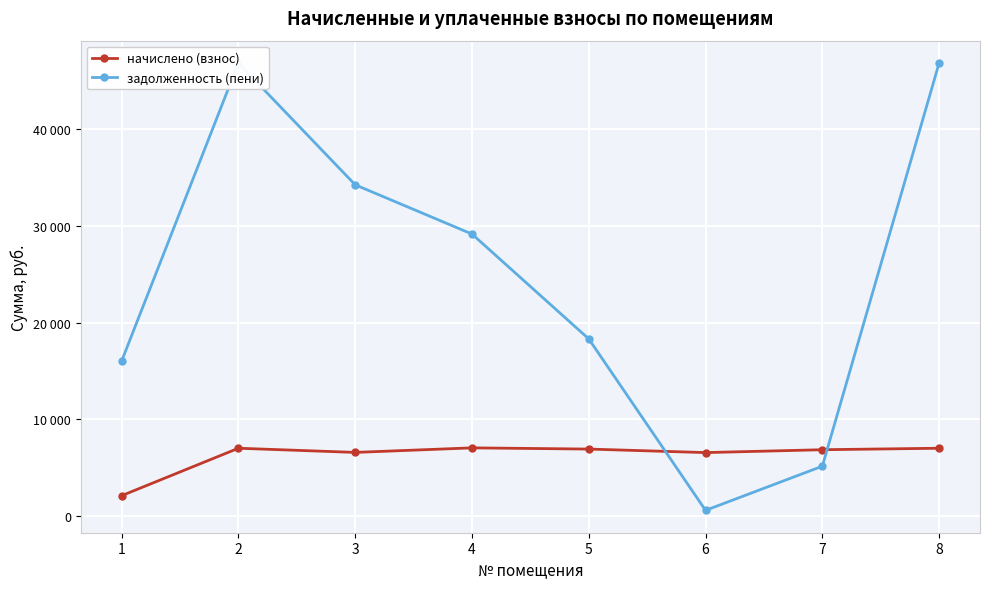

Reading left to right, what are all the values shown in this chart?

начислено (взнос): 1=2064.7	2=6979.2	3=6547.2	4=7017.6	5=6892.8	6=6528.0	7=6825.6	8=6979.2
задолженность (пени): 1=16004.4	2=46882.8	3=34267.8	4=29167.6	5=18305.3	6=544.0	7=5119.2	8=46882.8